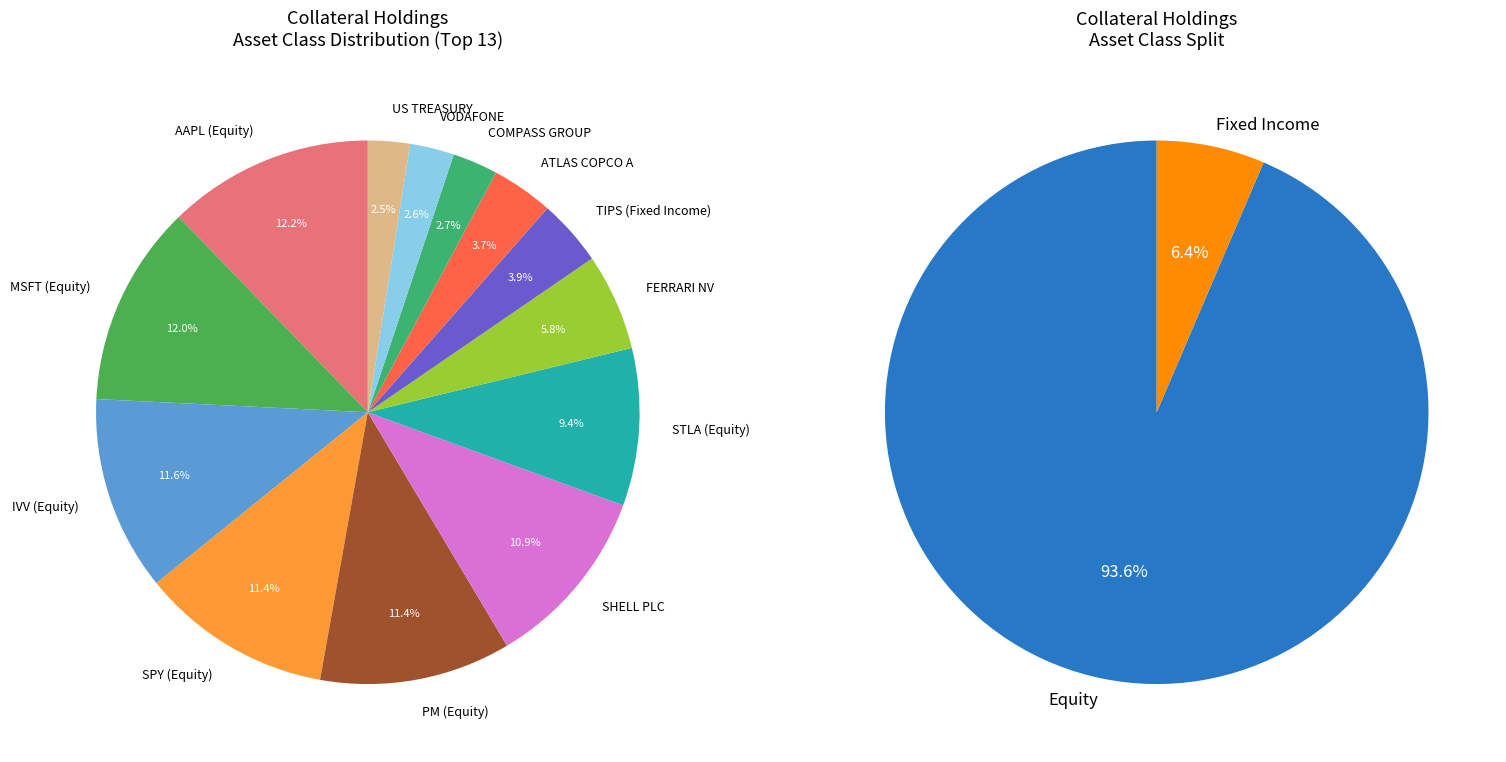

What percentage is the PM (Equity) slice, to the nearest percent?

11%